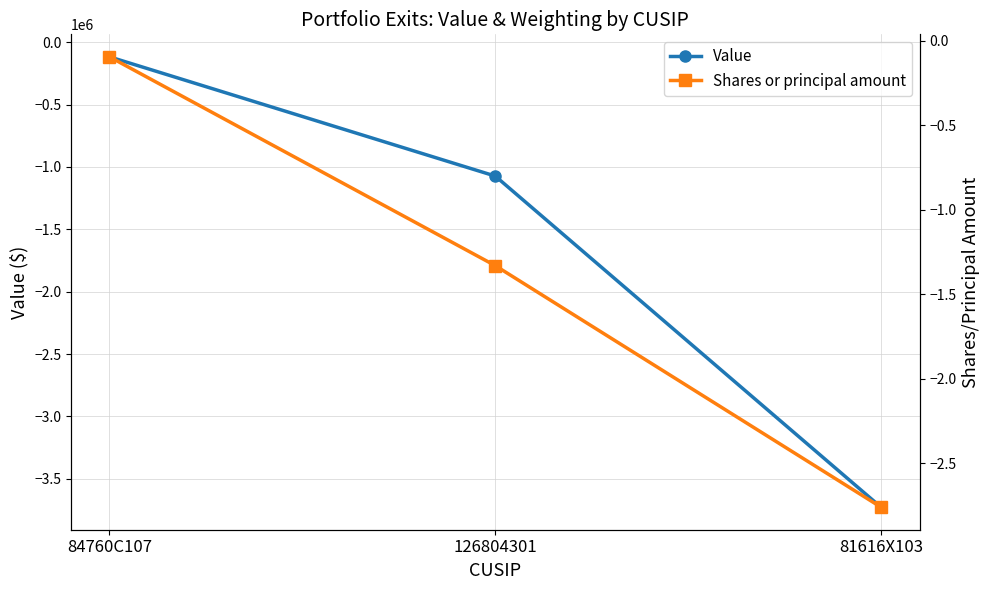

At which label does Value reach its peak?

84760C107